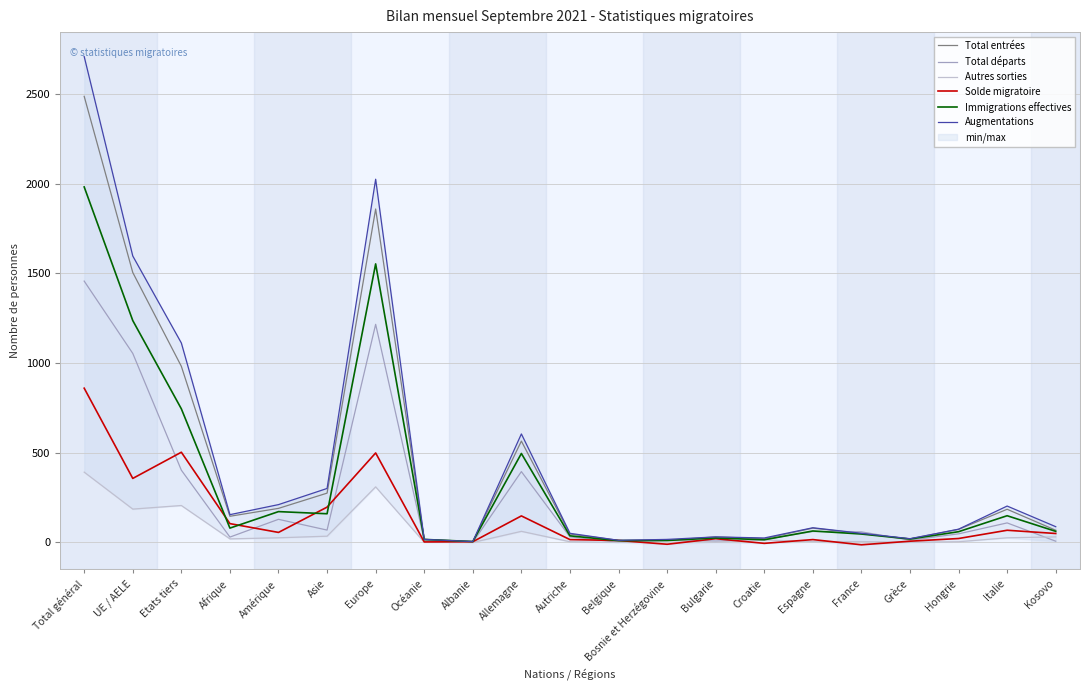

The value of Total entrées at Kosovo is 45. True or false?

False